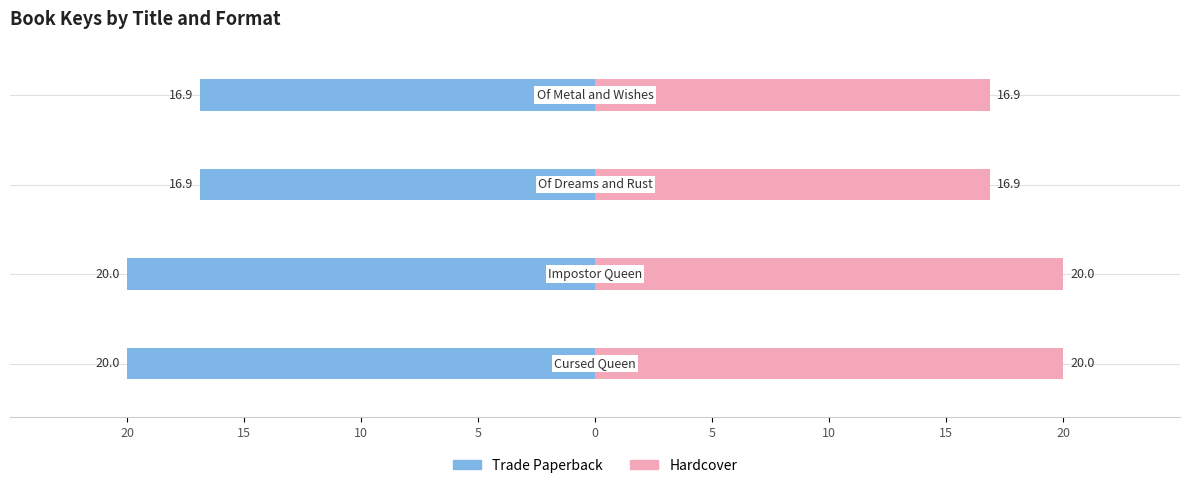

How many series are shown in this chart?

2